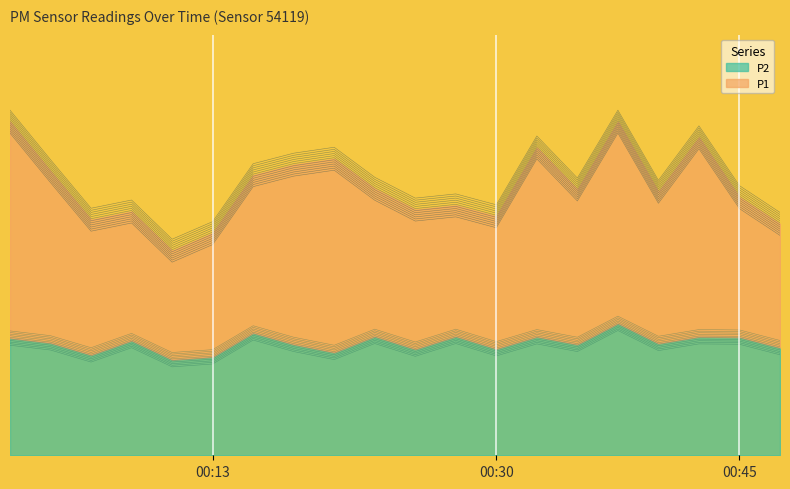

True or false: the data shows 5.3 at 00:47.

True